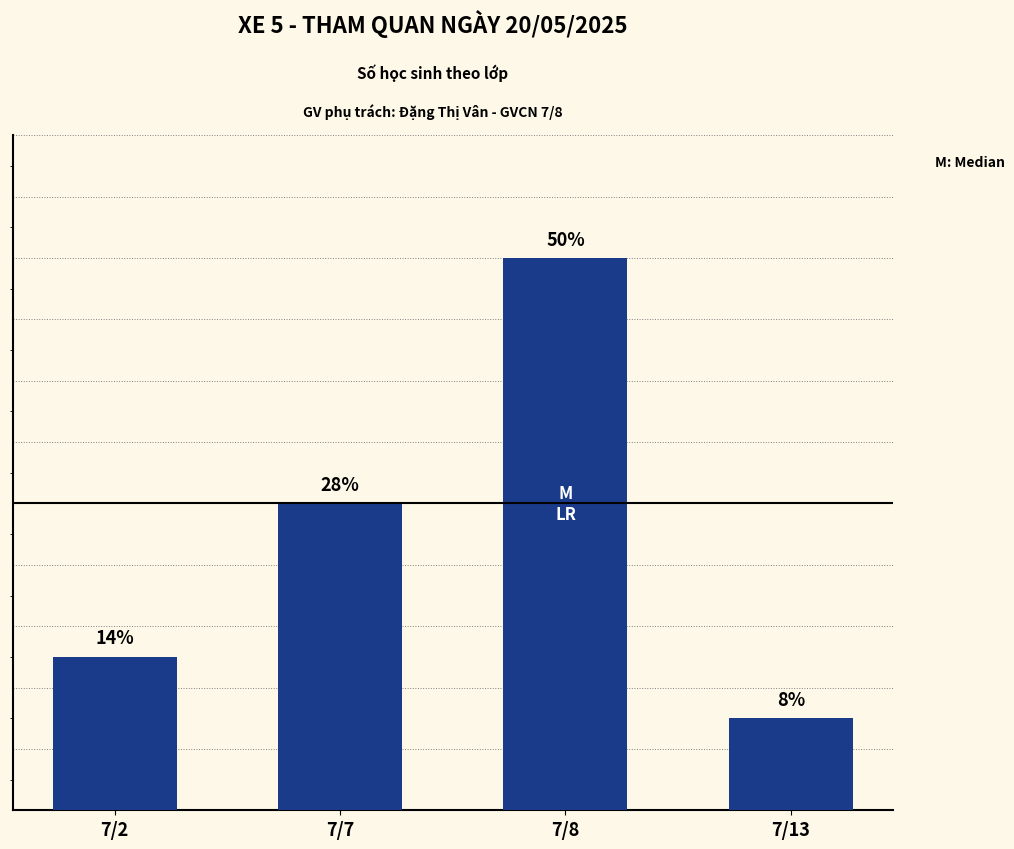

At which label does the data first exceed 10?

7/8